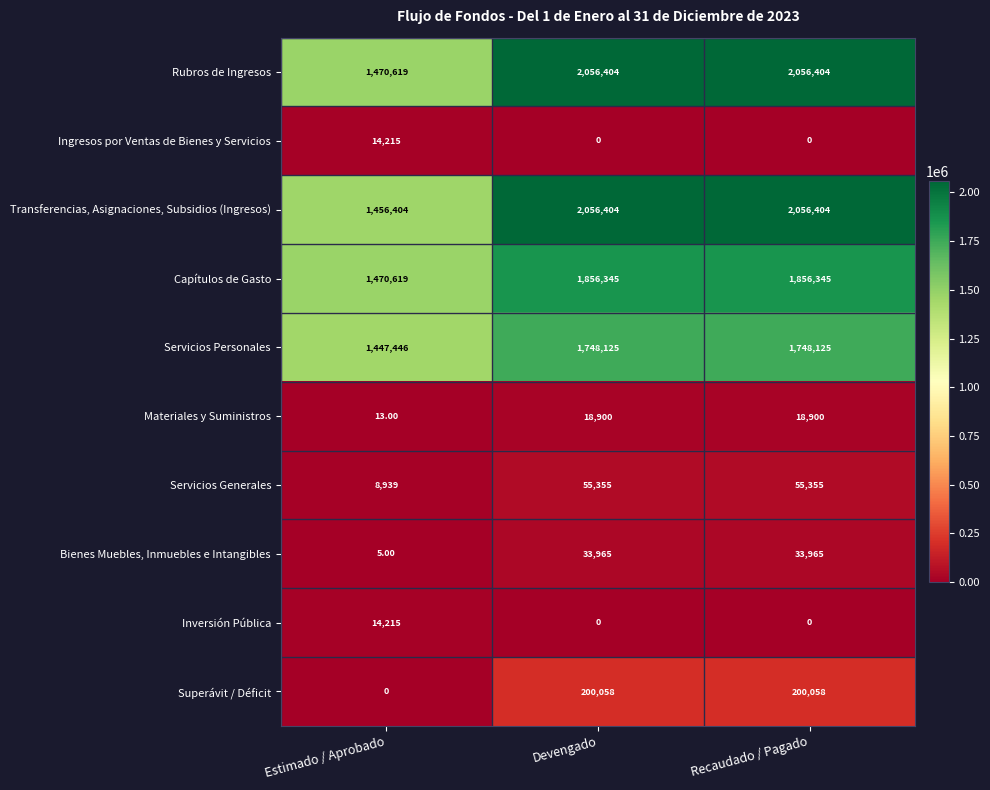

At which label is Rubros de Ingresos closest to 1763511?

Estimado / Aprobado